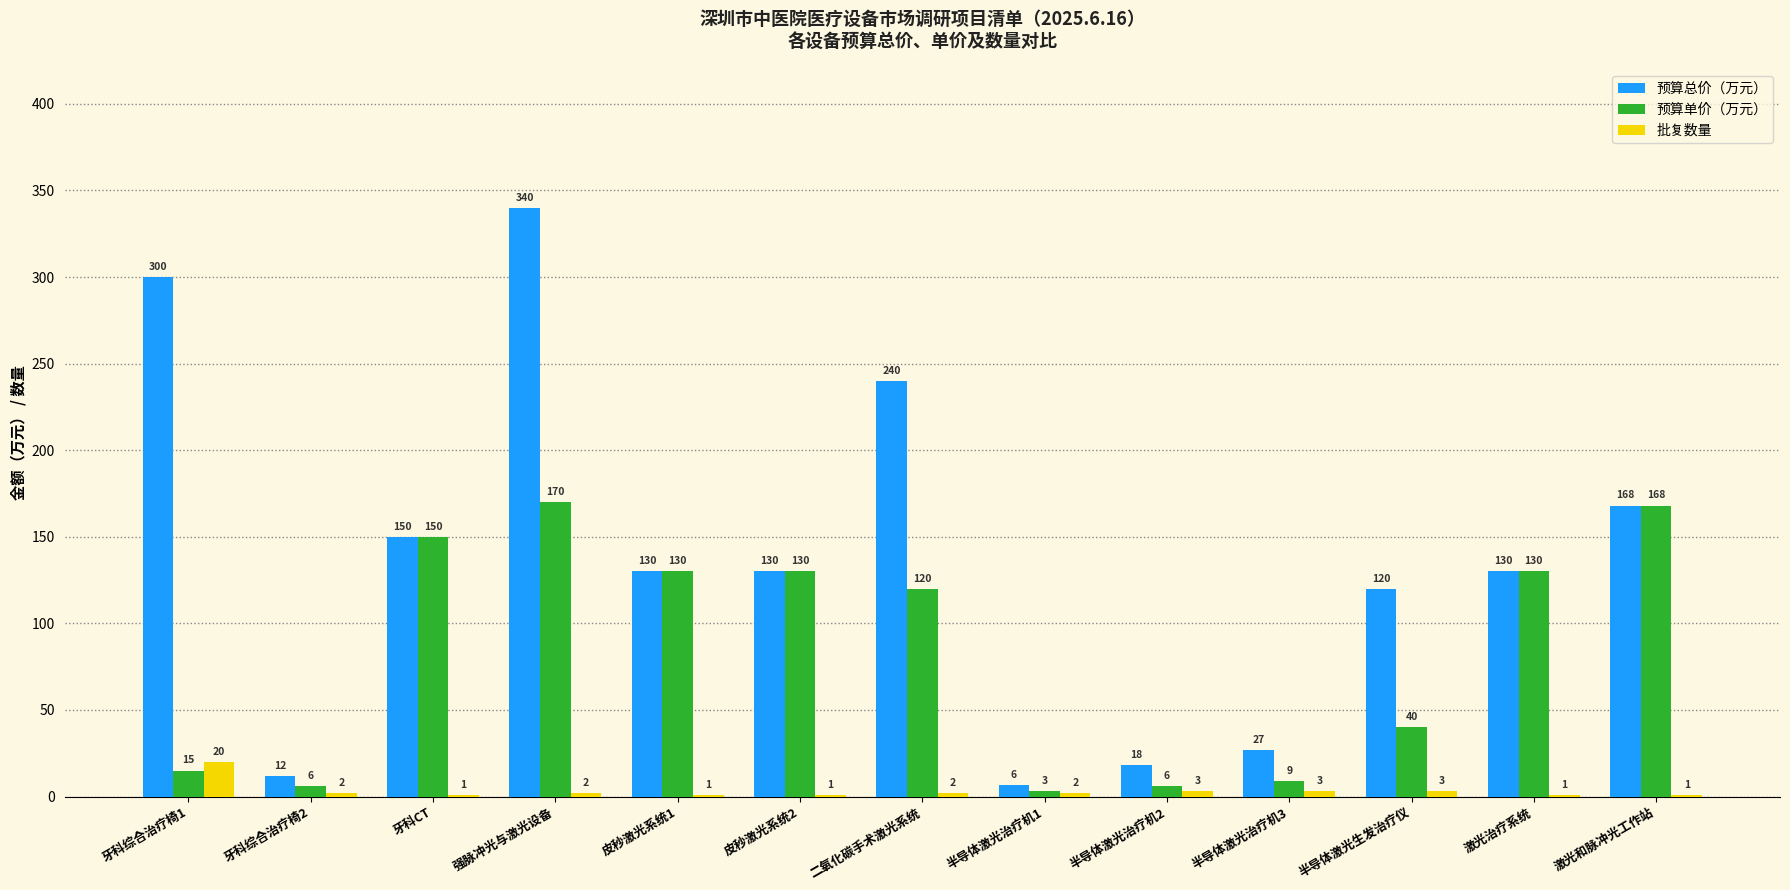

The value of 预算总价（万元） at 皮秒激光系统2 is 130.0. True or false?

True